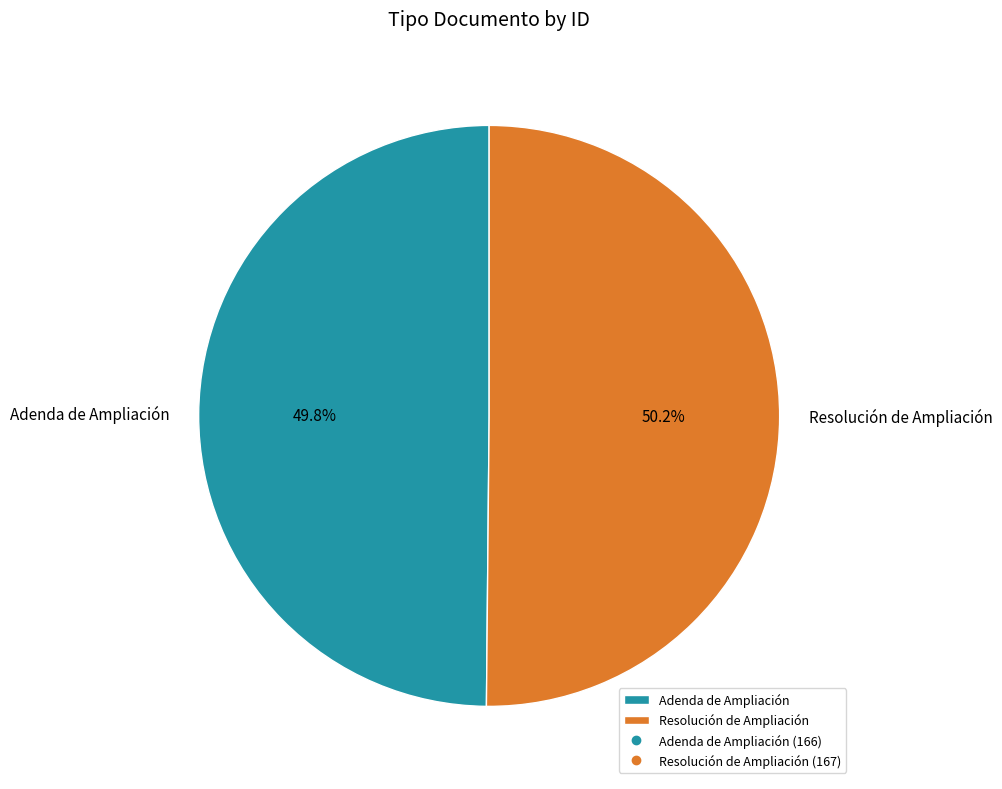

Is there any slice that represents more than half of the pie?

Yes